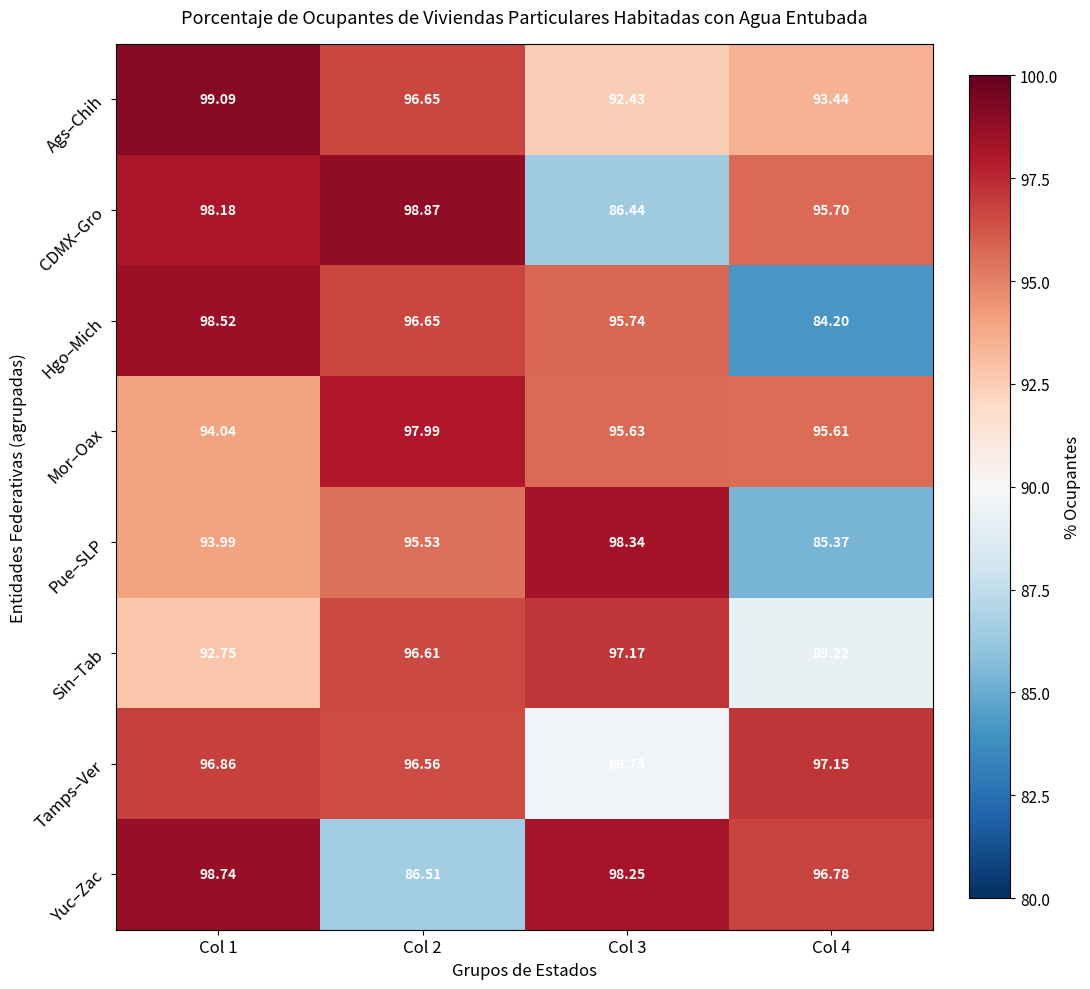

At Col 1, list the series in order from smallest to largest.

Sin–Tab, Pue–SLP, Mor–Oax, Tamps–Ver, CDMX–Gro, Hgo–Mich, Yuc–Zac, Ags–Chih